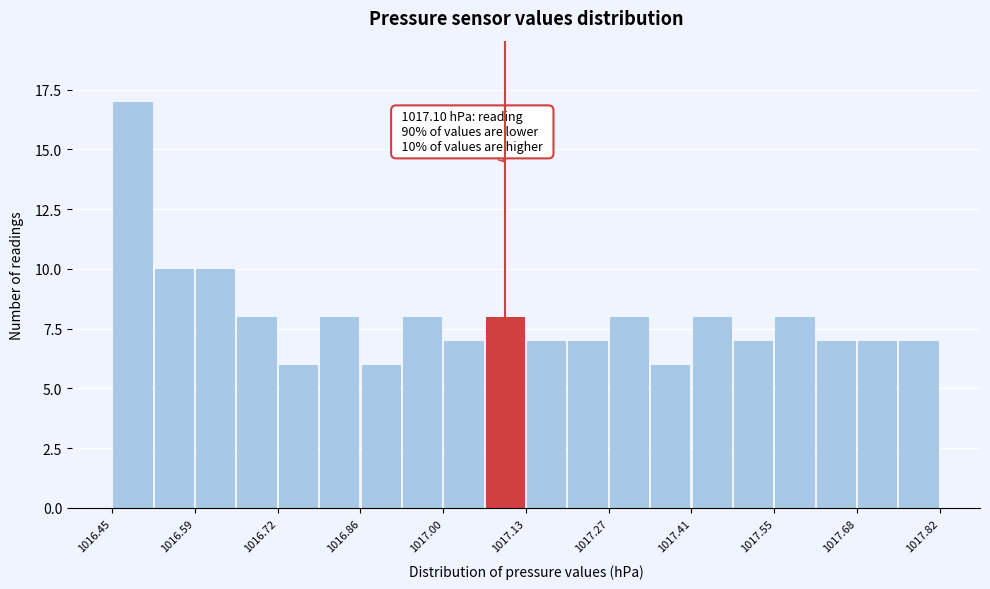

Around what value on the x-axis is the tallest bar? Give the approximate position of its centre, as read against the axis.

1016.48